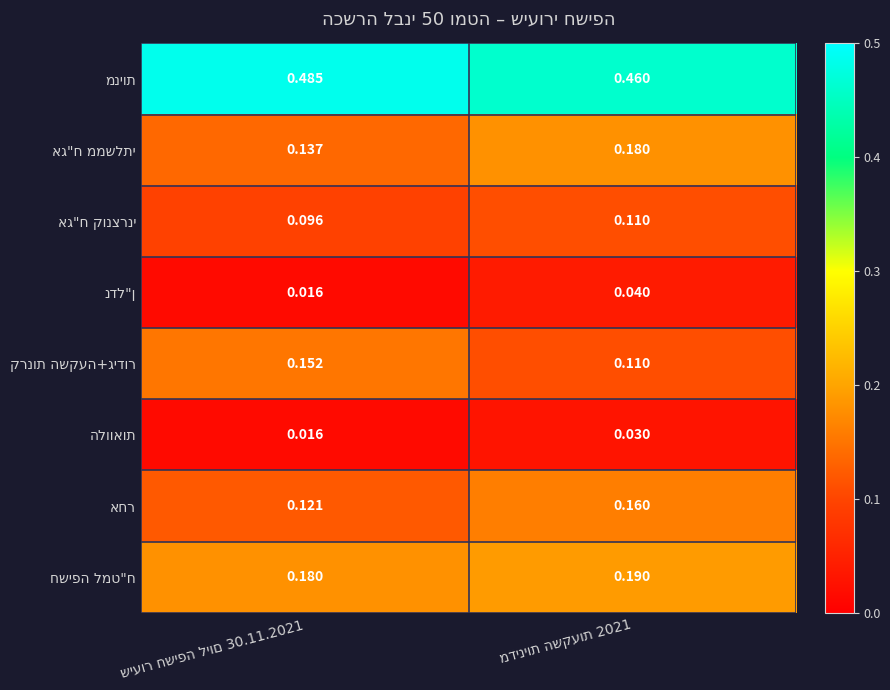

True or false: הלוואות has a value of 0.0 at מדיניות השקעות 2021.

True